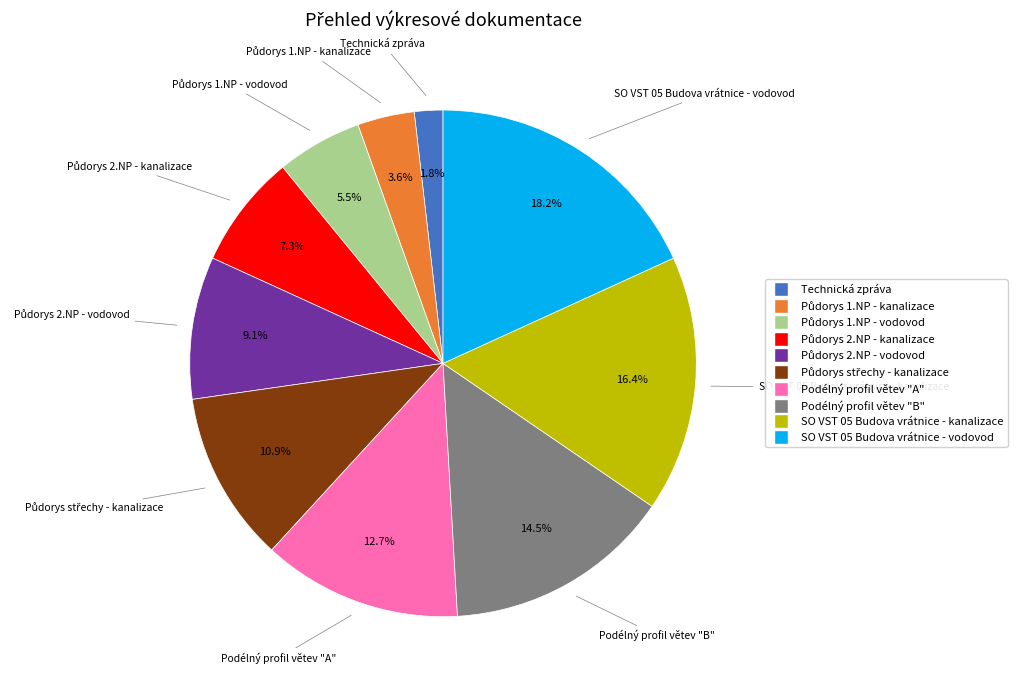

Is it true that Podélný profil větev "A" is 13% of the pie?

True